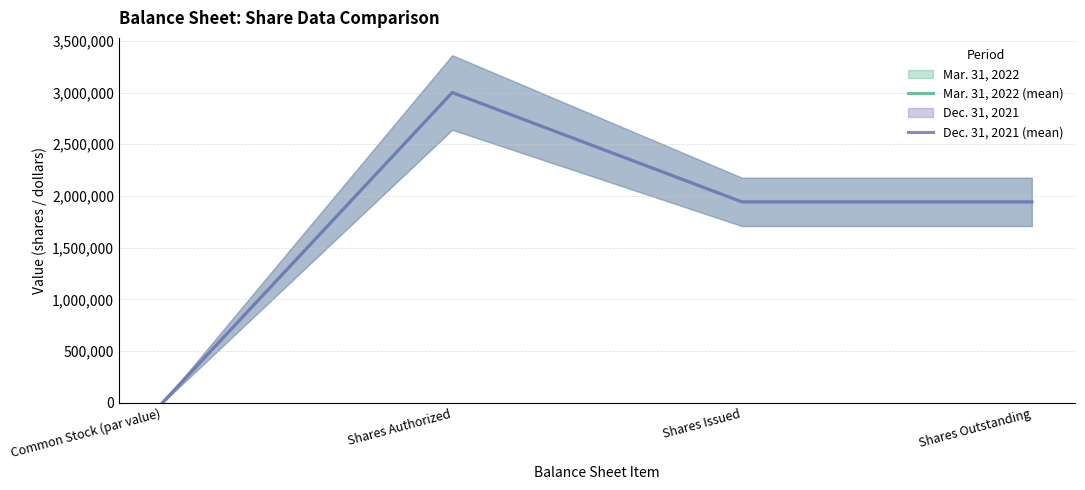

Which series has the largest range (max minus min)?

Mar. 31, 2022 (mean)